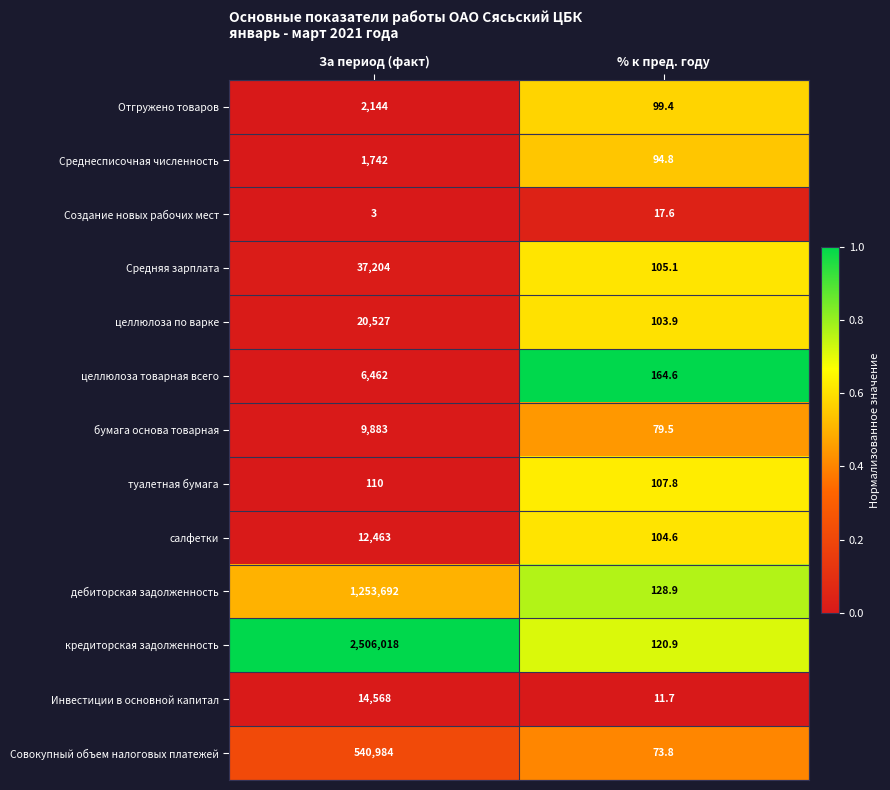

Which series has the widest spread of values?

кредиторская задолженность